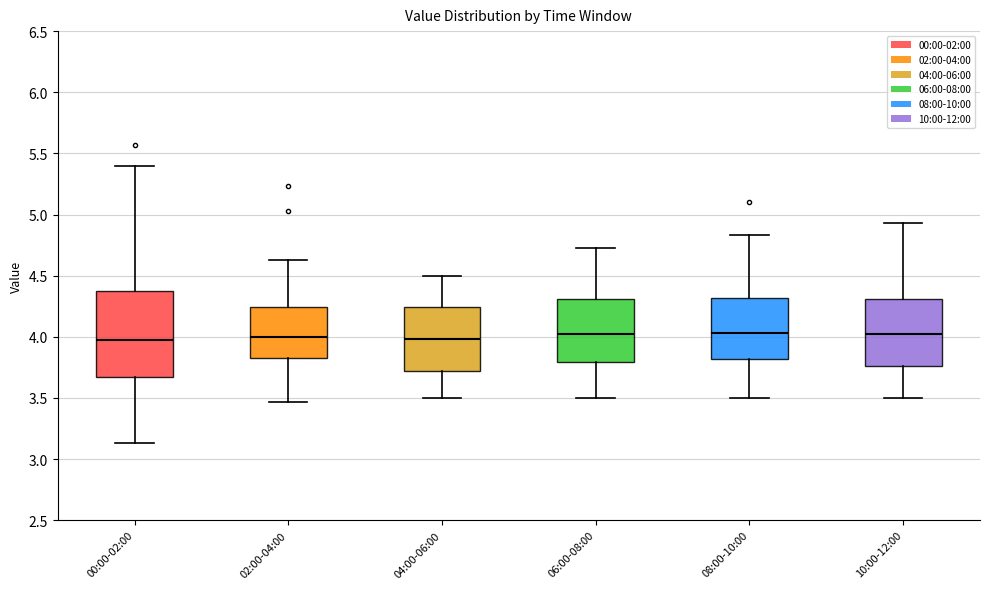

Where is the upper edge of the box for 04:00-06:00 on the y-axis? The values are not printed on the chart, so give them approximately, as read against the axis.

4.25